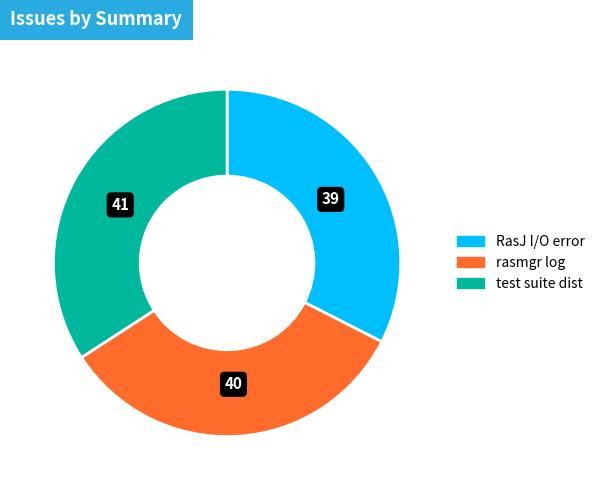

Is there any slice that represents more than half of the pie?

No